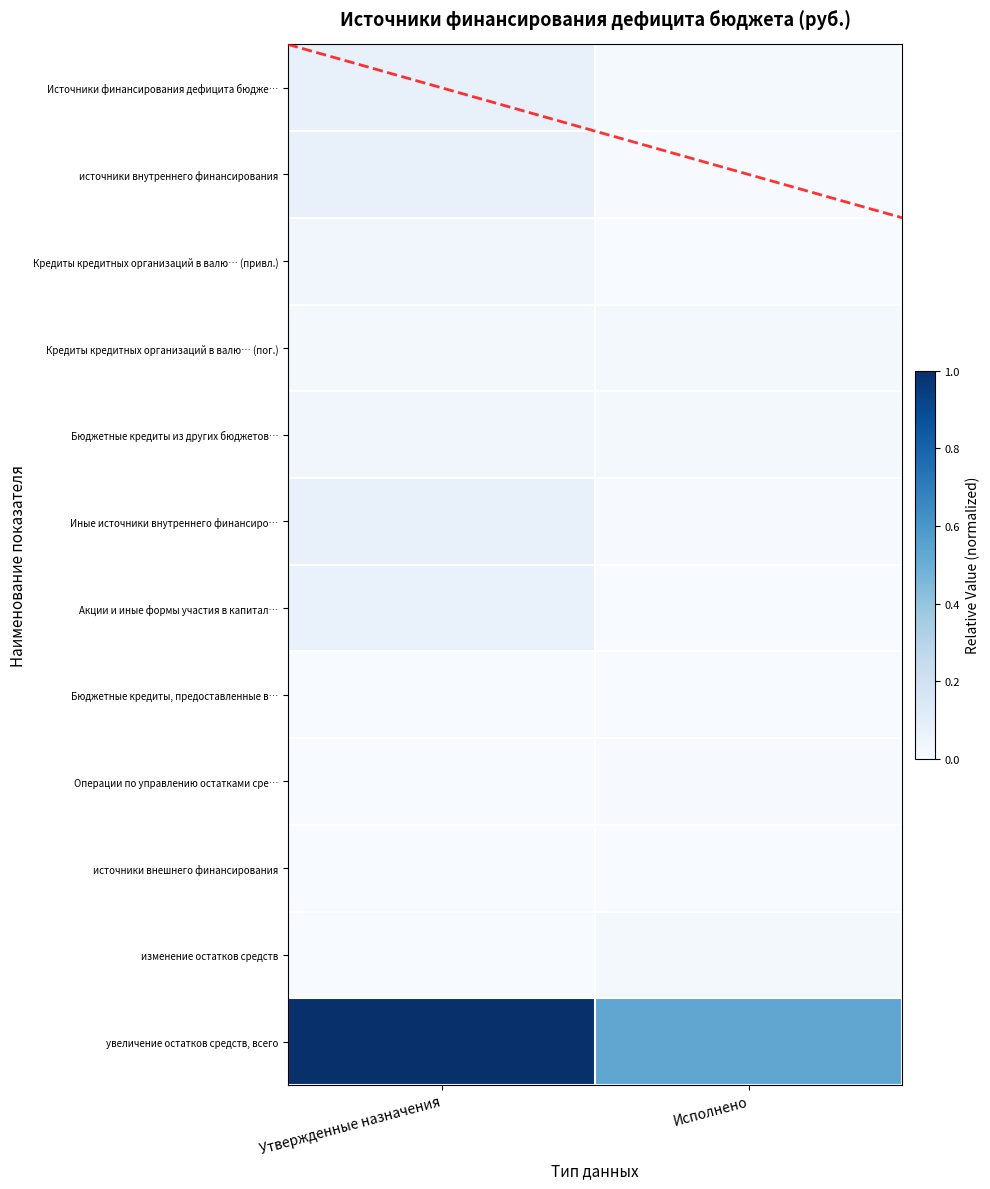

True or false: Иные источники внутреннего финансиро… has a value of 0.1 at Утвержденные назначения.

False